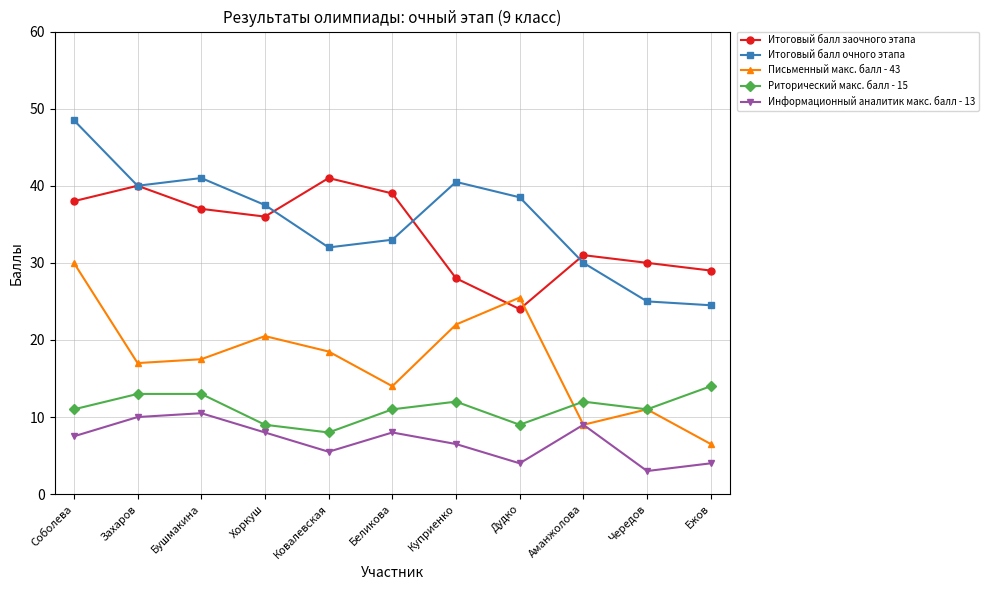

Which series has the widest spread of values?

Итоговый балл очного этапа